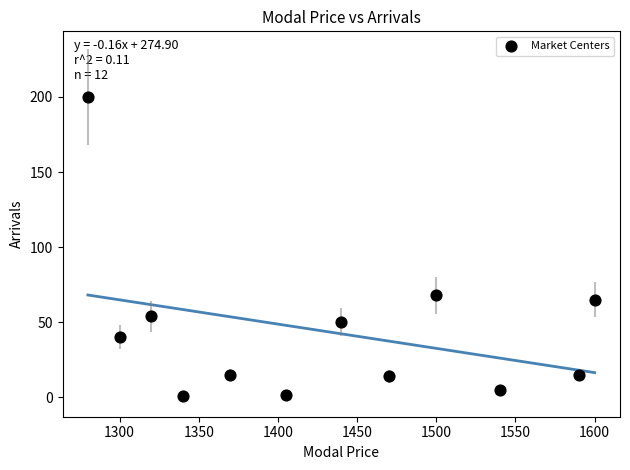

What is the average X value?

1429.6